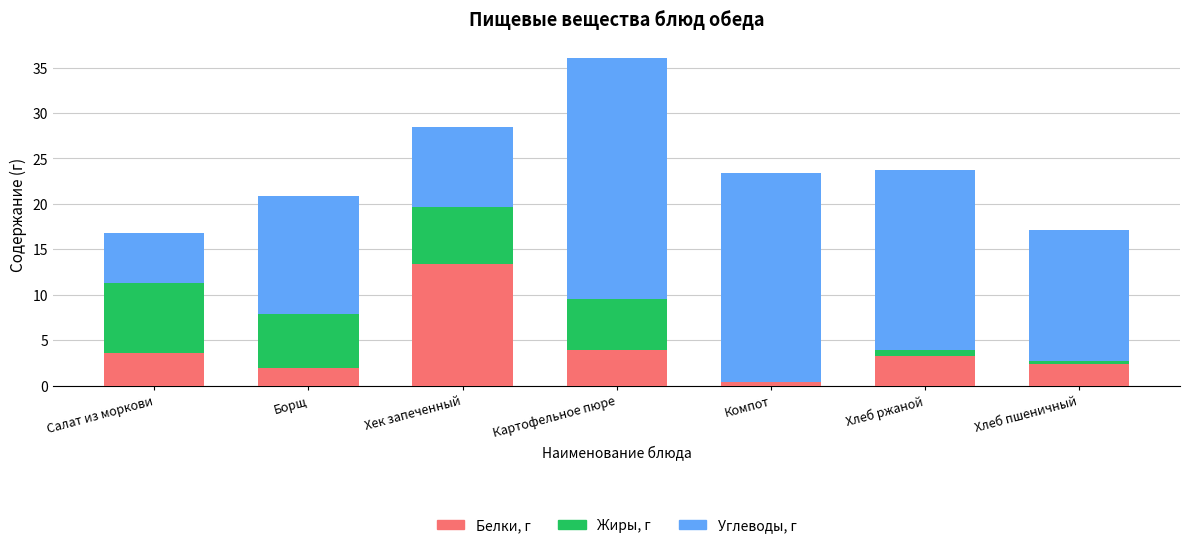

What is the highest value of the Белки, г series?

13.4